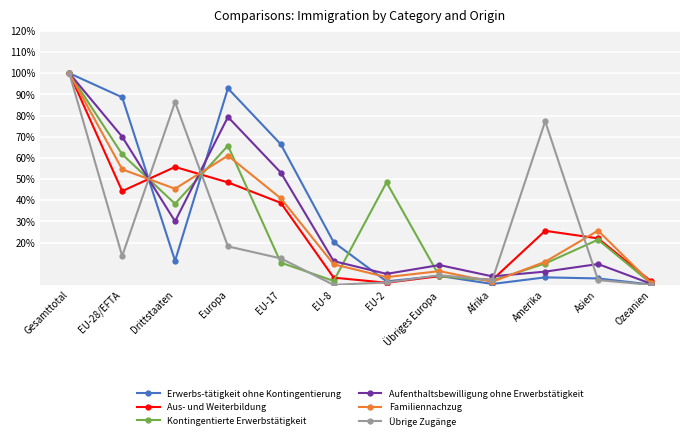

How many data points in Kontingentierte Erwerbstätigkeit are above 21?

6